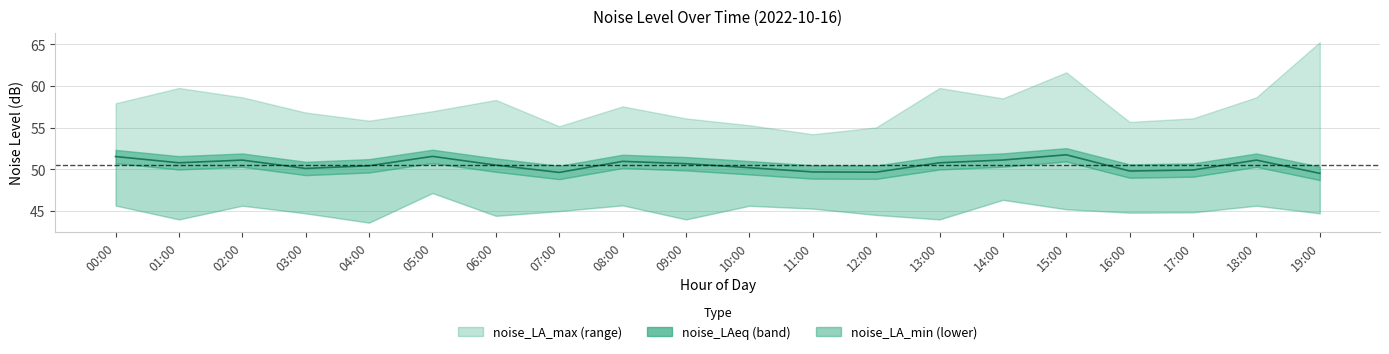

Does the chart have visible grid lines?

Yes